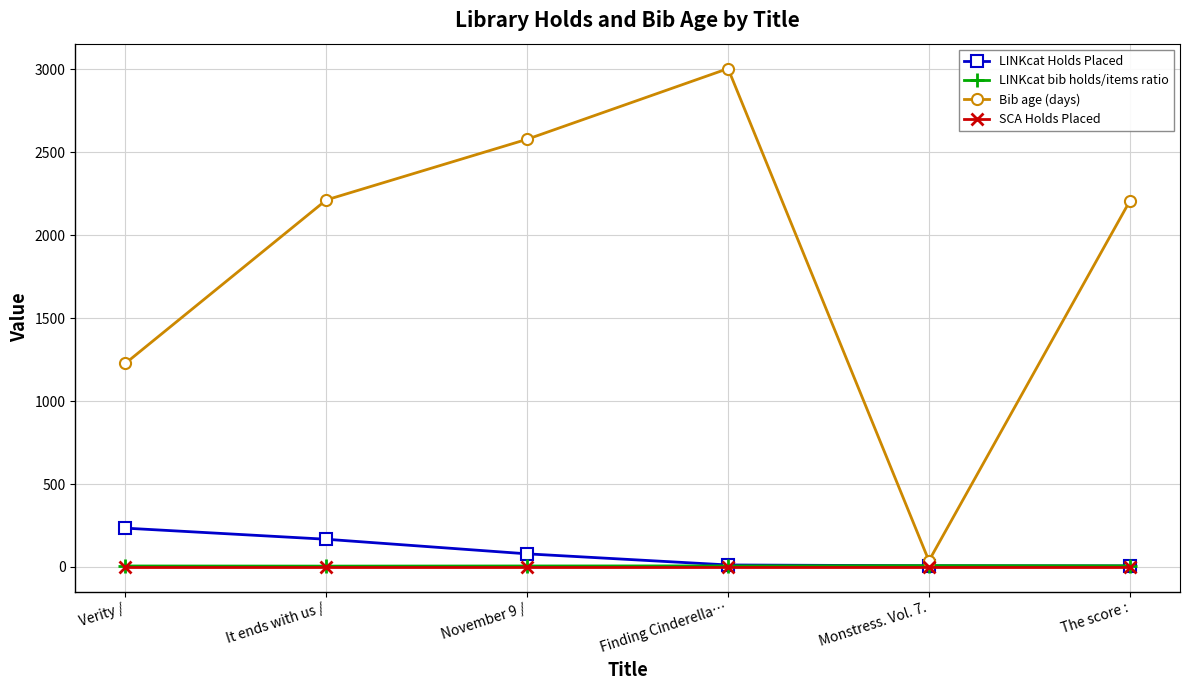

At which category is the sum across all series the highest?

Finding Cinderella…